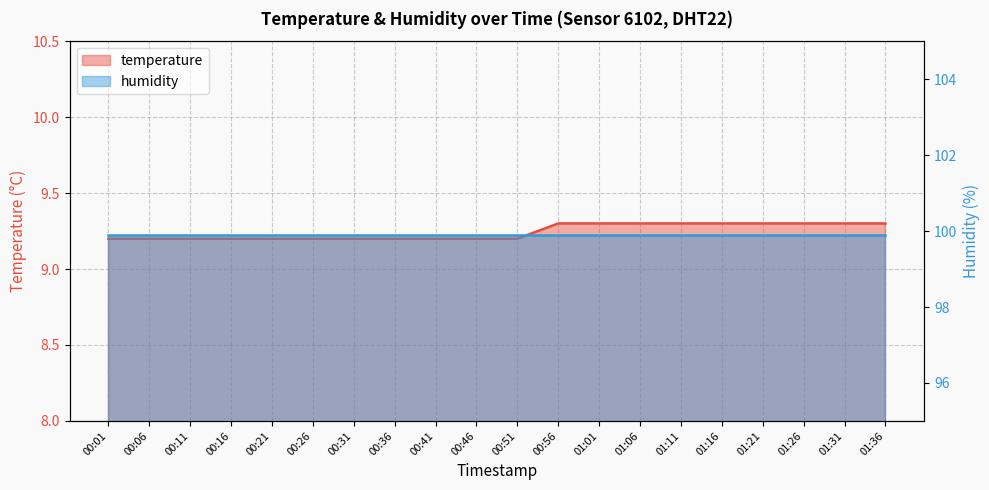

What is the average value?

9.2